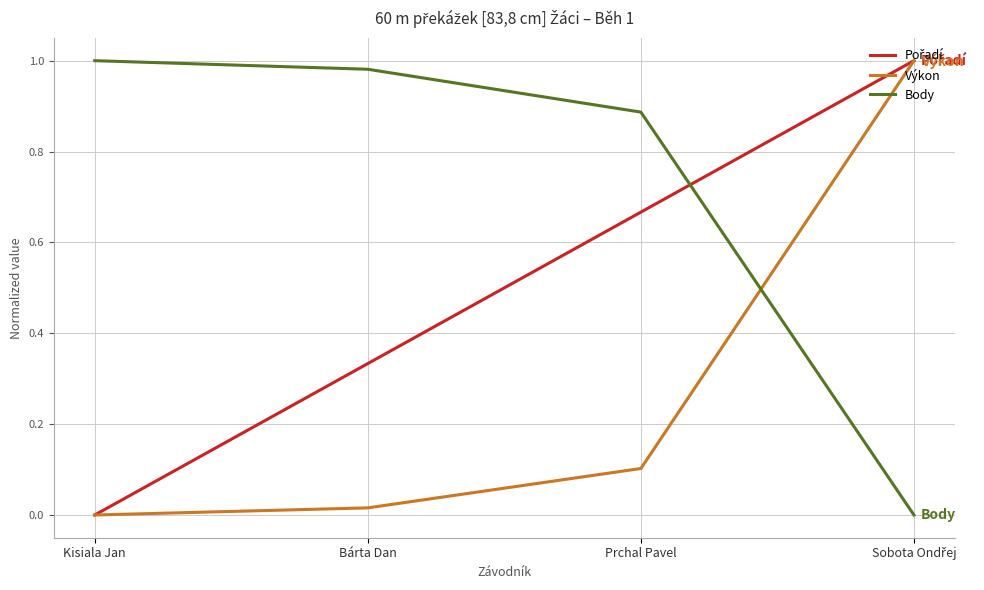

What is the spread (max minus min) of values at Prchal Pavel?

0.8